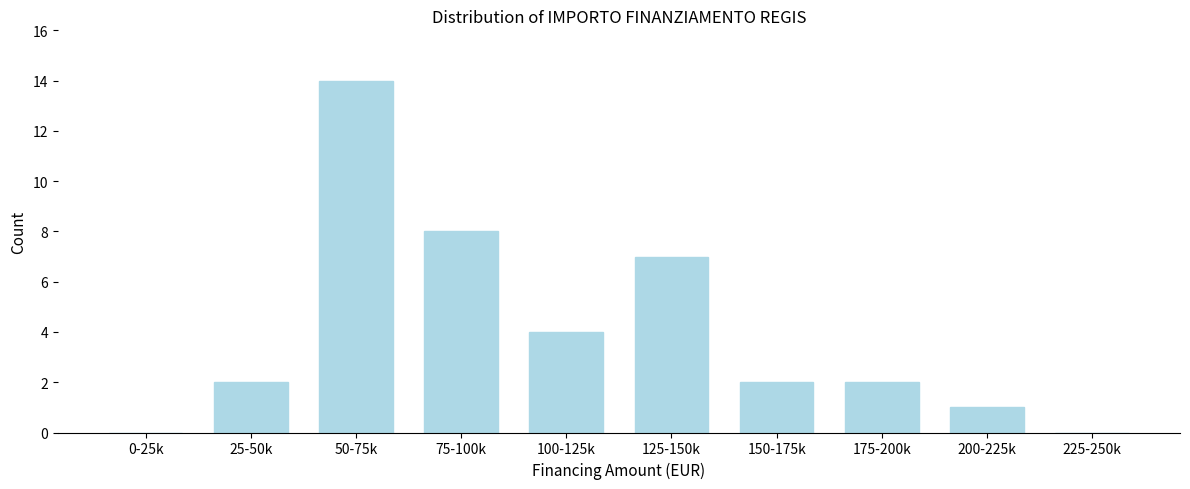

Reading left to right, what are all the values shown in this chart?

0-25k=0	25-50k=2	50-75k=14	75-100k=8	100-125k=4	125-150k=7	150-175k=2	175-200k=2	200-225k=1	225-250k=0